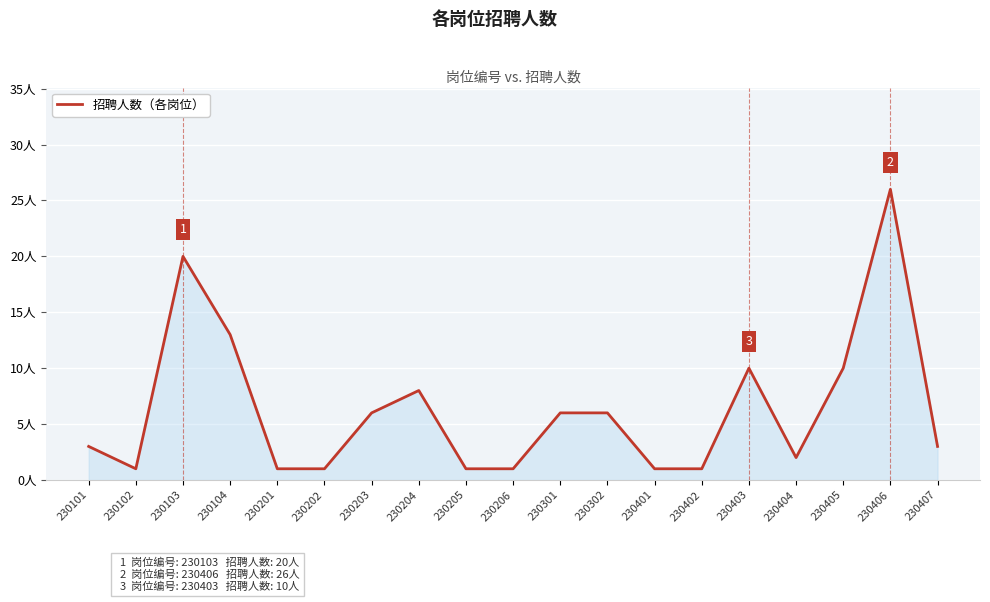

What is the value of the 16th point from the left?

2